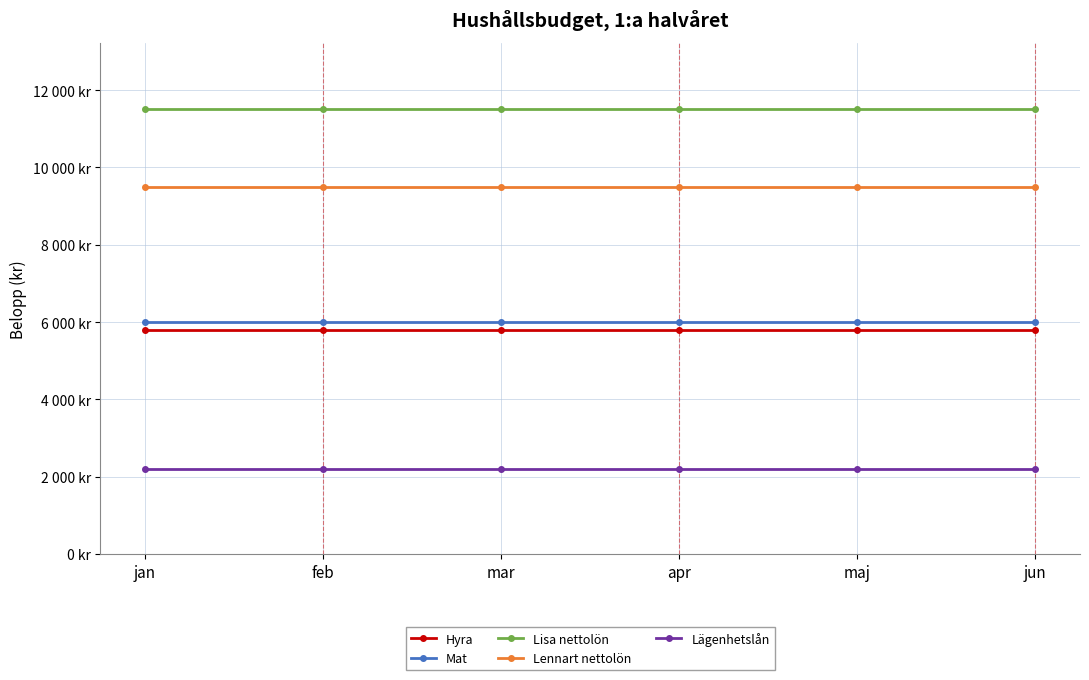

At which label does Hyra reach its minimum?

jan